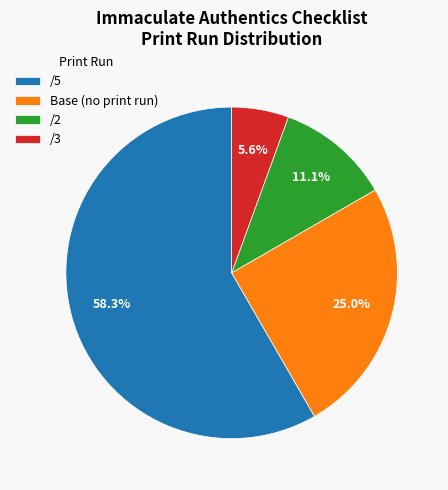

Which category accounts for the majority?

/5